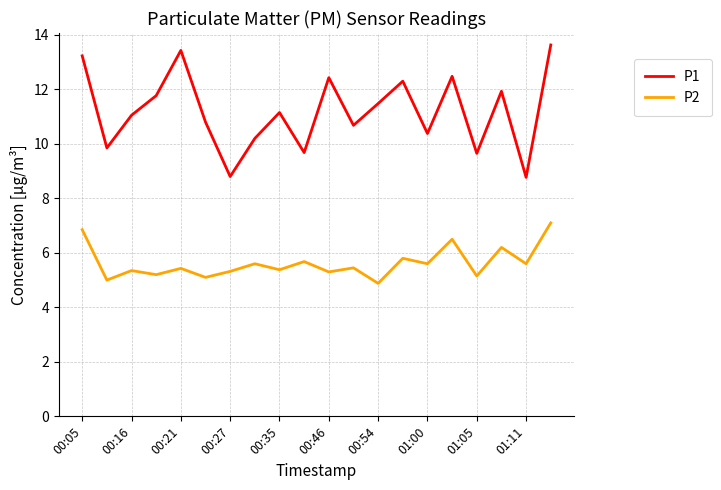

Which series has the largest total across all categories?

P1